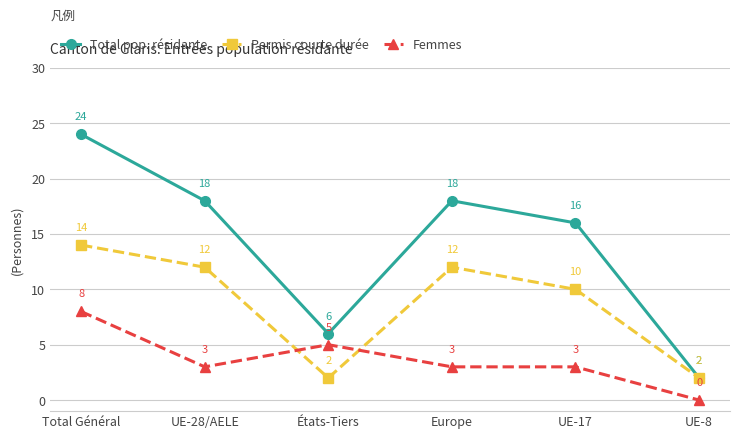

How many values in the Total pop. résidante series are below 18?

3